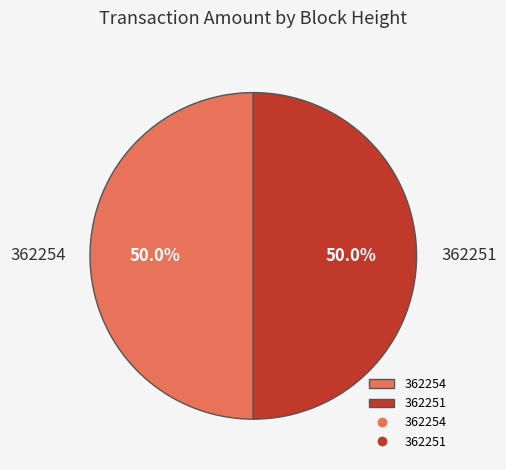

Is the sum of 362254 and 362251 greater than half?

Yes